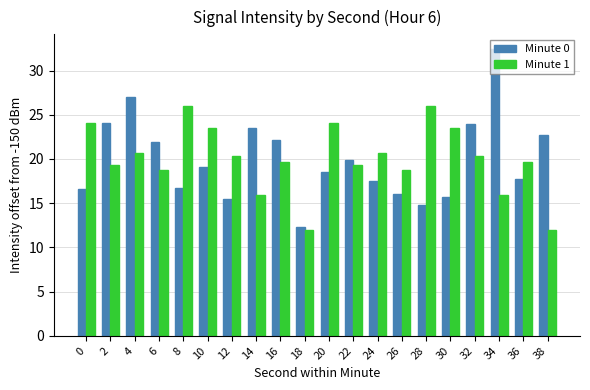

What are all the series names shown in the legend?

Minute 0, Minute 1